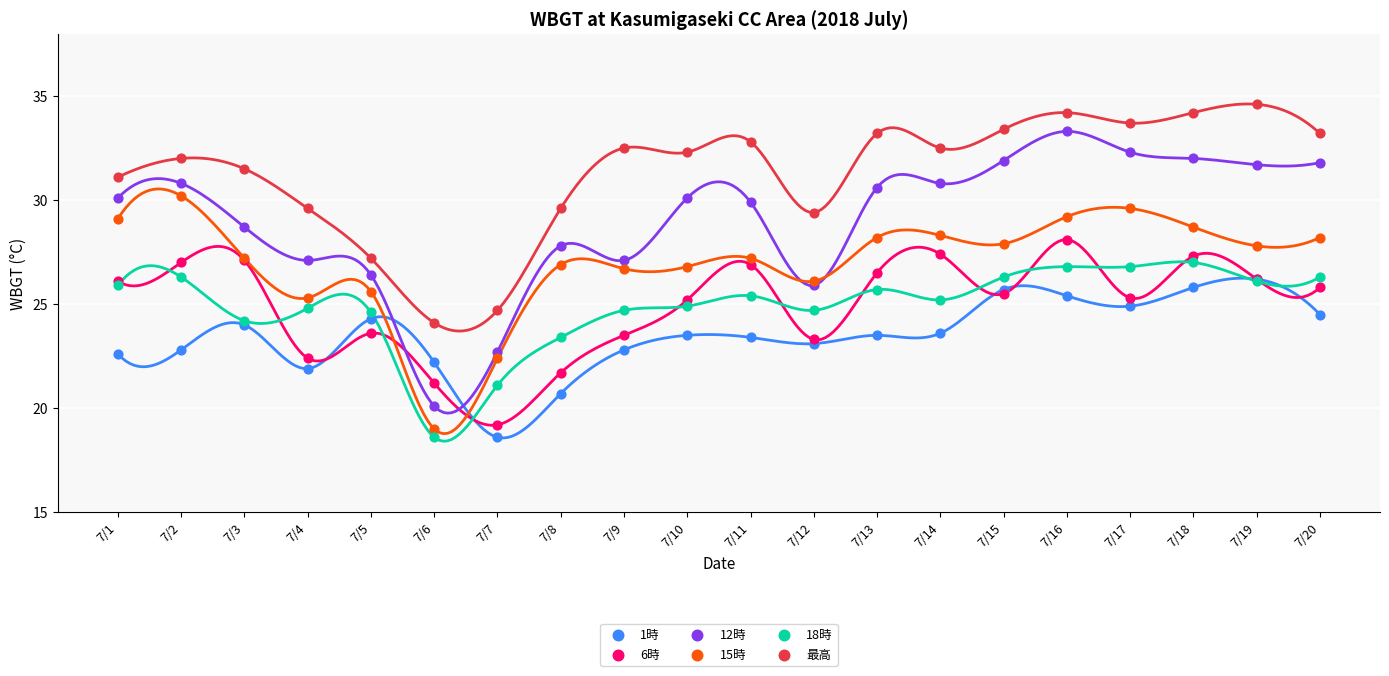

Which series reaches the maximum Y coordinate?

最高